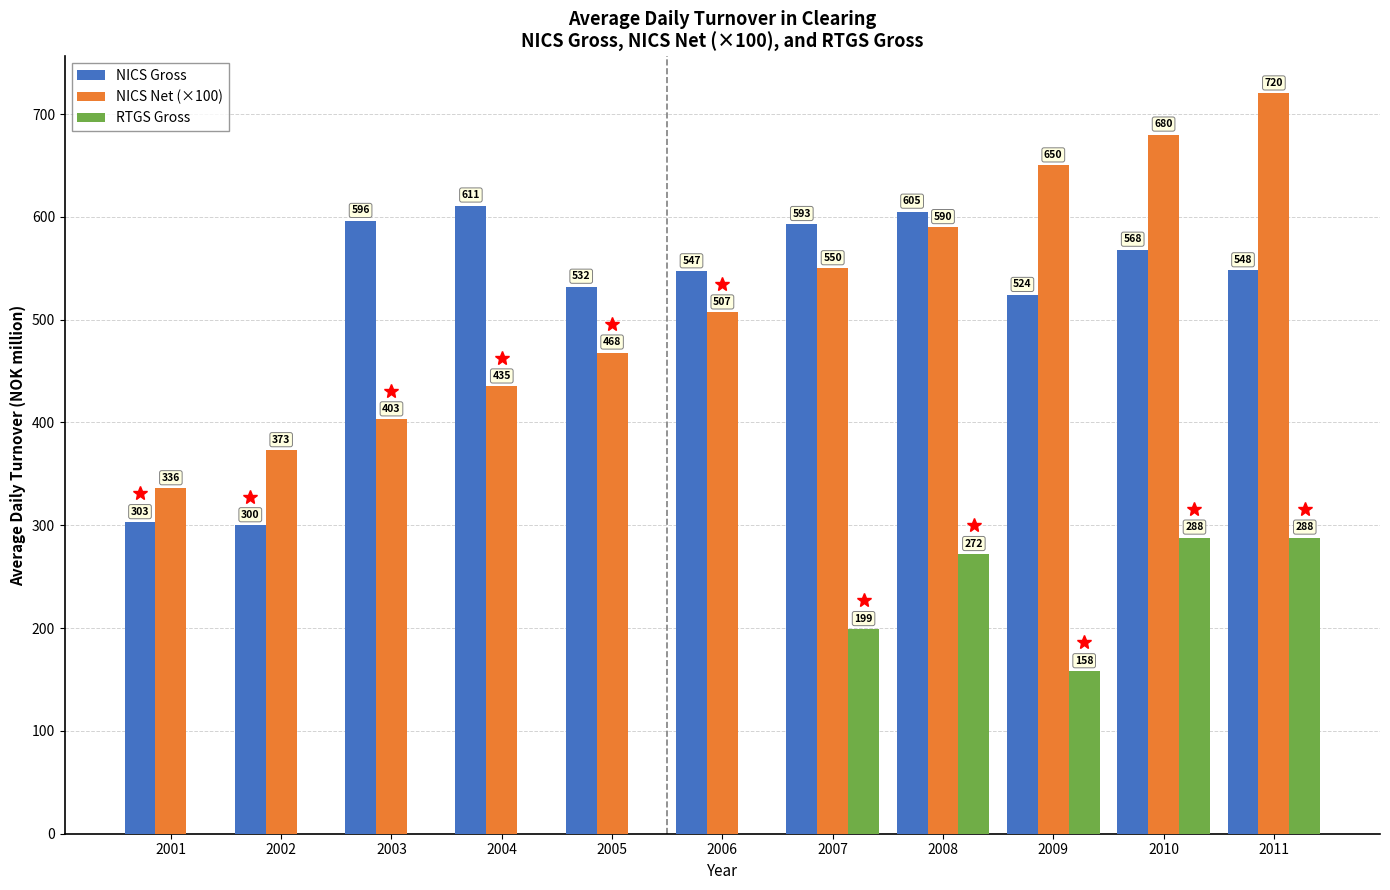

Is it true that RTGS Gross equals 272.0 at 2008?

True